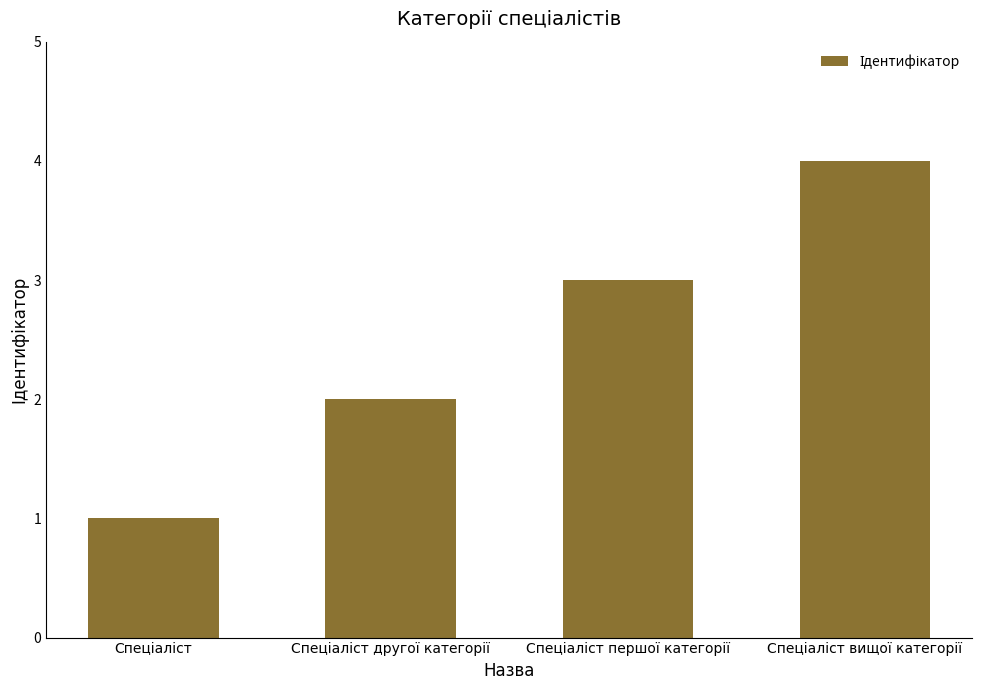

What is the sum of all values?

10